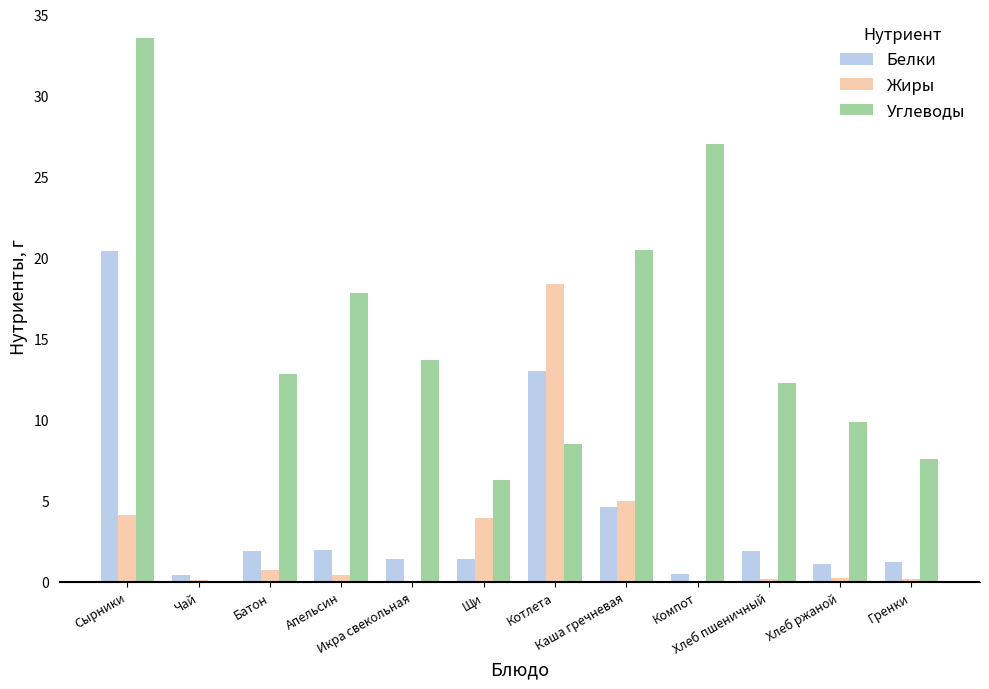

How many groups of bars are there?

12